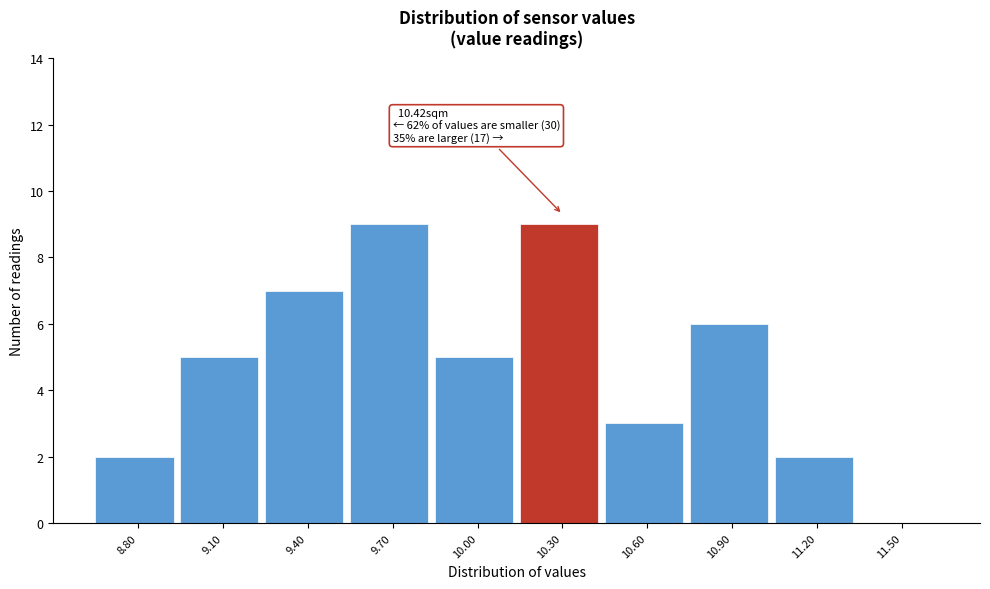

Reading right to left, what are all the values shown in this chart?

11.50=0	11.20=2	10.90=6	10.60=3	10.30=9	10.00=5	9.70=9	9.40=7	9.10=5	8.80=2